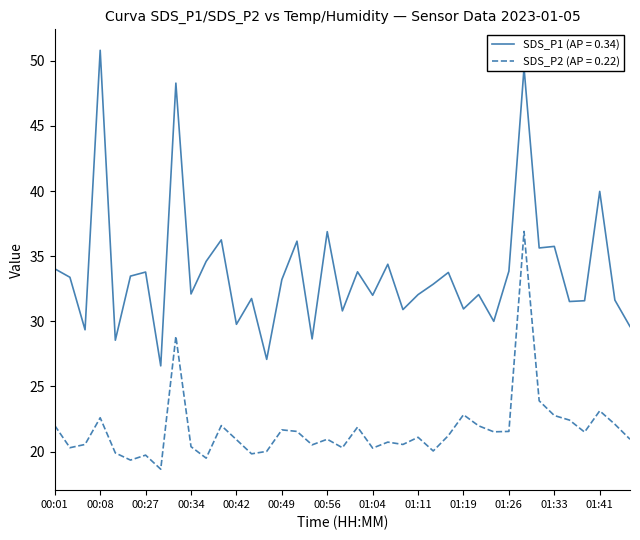

Which series has the largest range (max minus min)?

SDS_P1 (AP = 0.34)